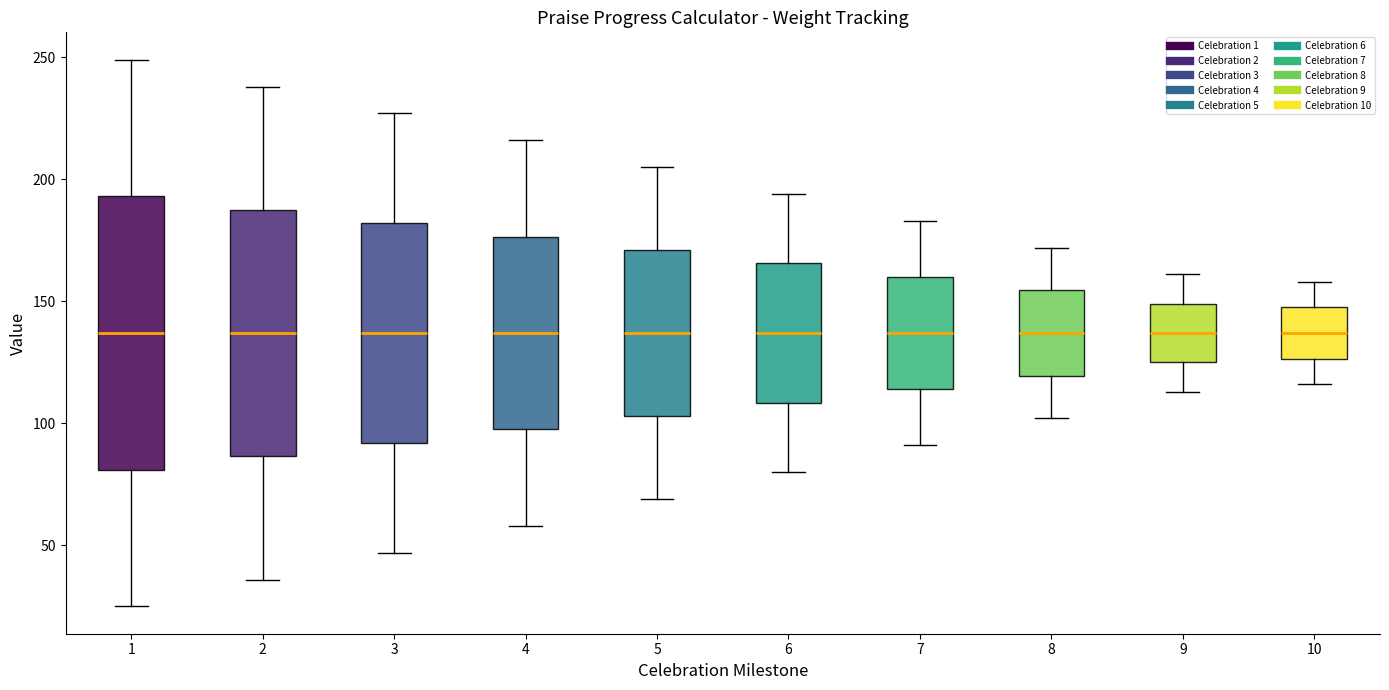

Which box is the tallest, from its lower edge to its upper edge?

1